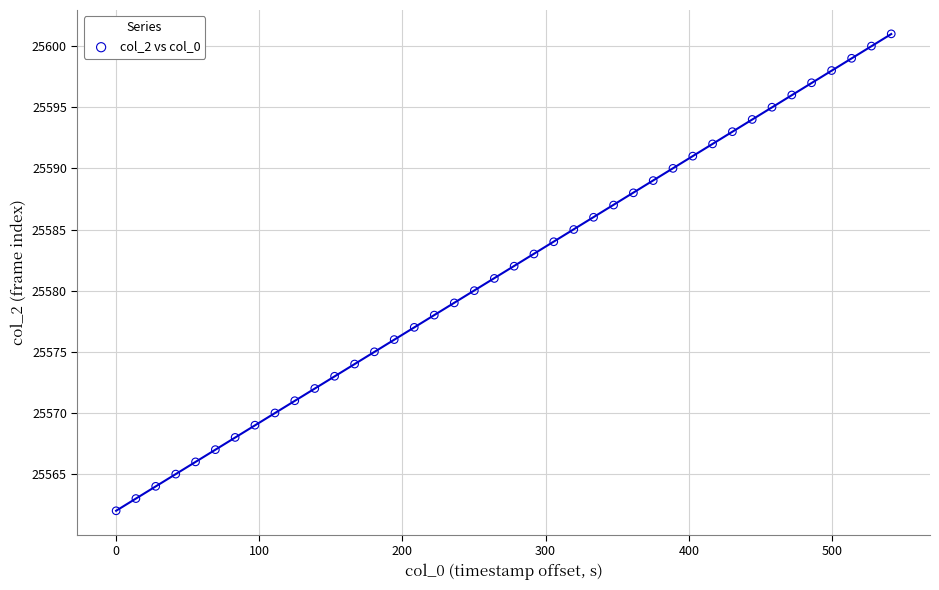

What is the range of Y values (max minus min)?

39